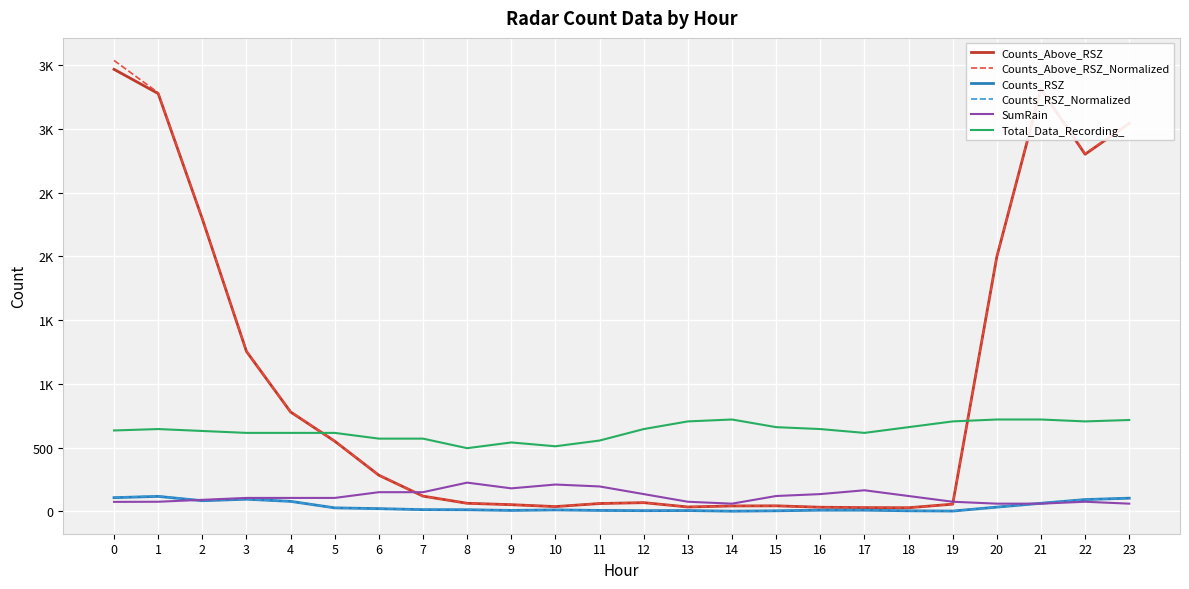

What are all the series names shown in the legend?

Counts_Above_RSZ, Counts_Above_RSZ_Normalized, Counts_RSZ, Counts_RSZ_Normalized, SumRain, Total_Data_Recording_